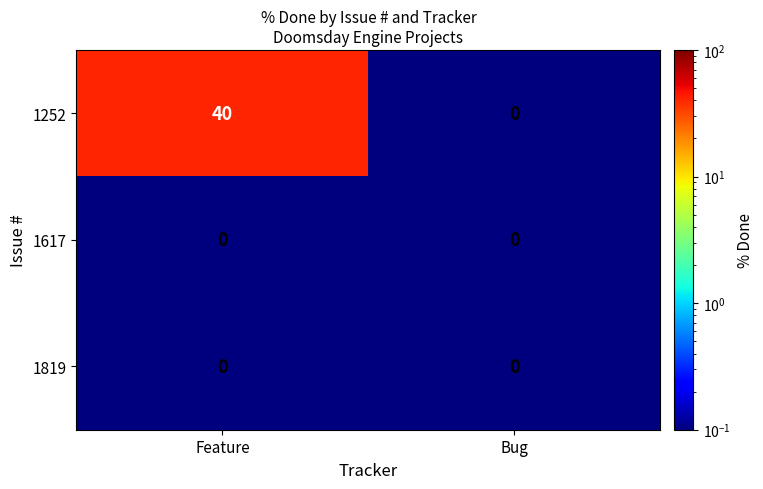

Read the 1252 value at Feature, to the nearest 5.

40